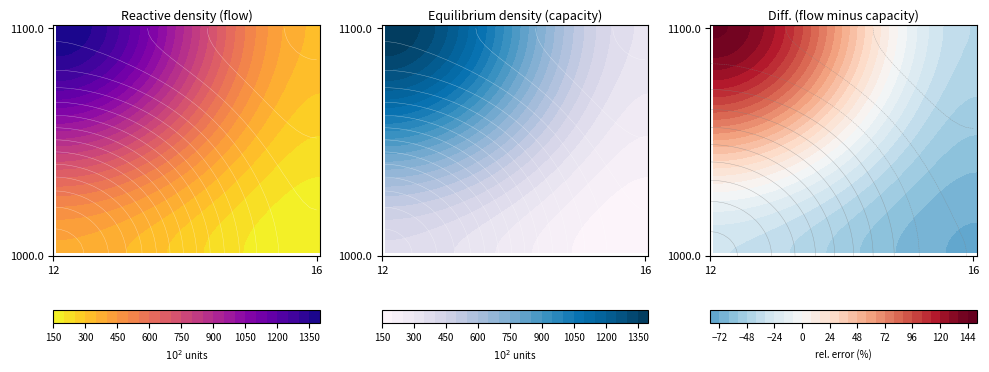

Is the value of 16 at 1000.0 greater than the value of 12 at 1000.0?

No